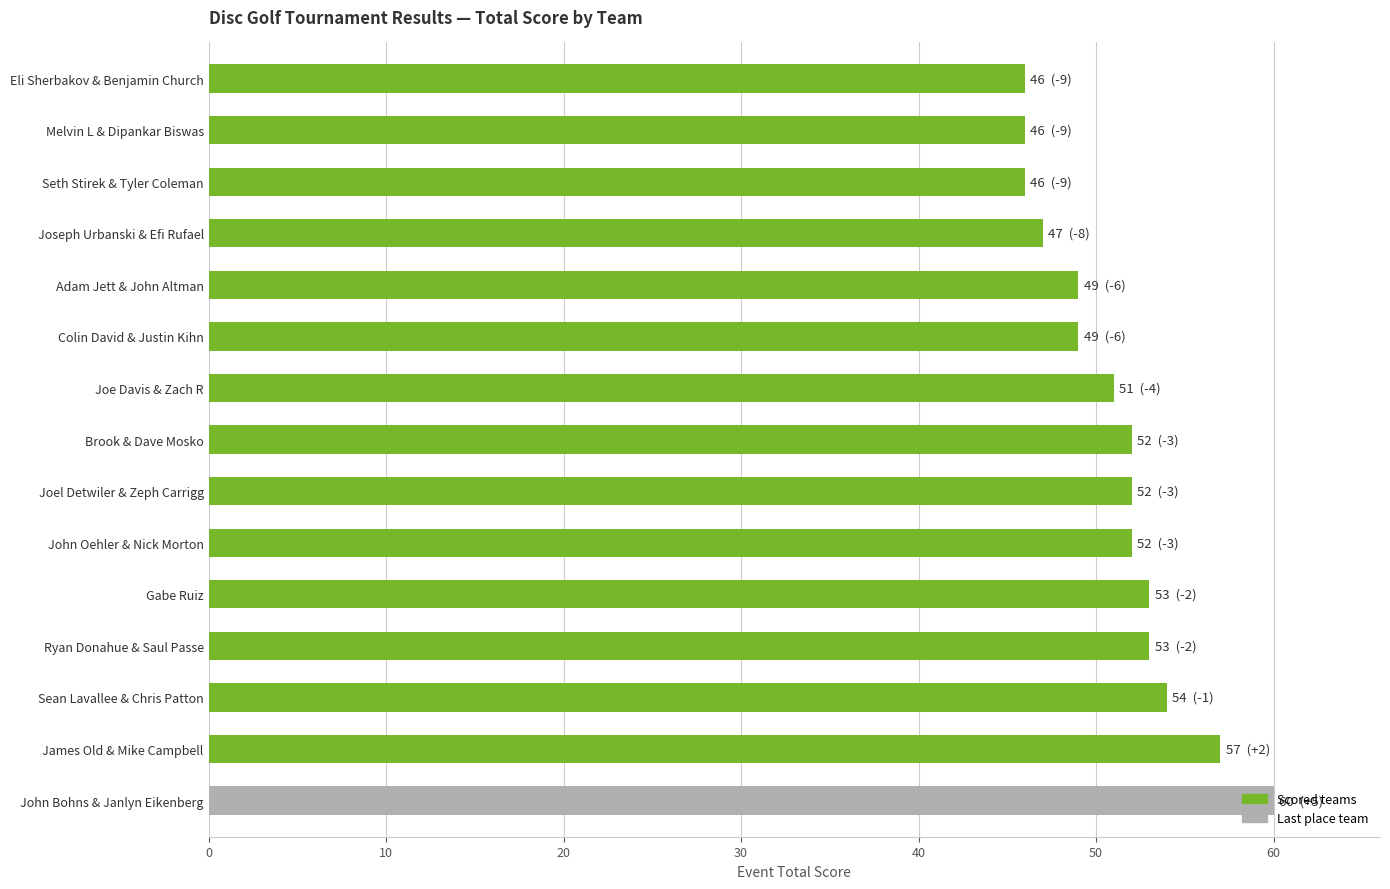

Is it true that the value at Joel Detwiler & Zeph Carrigg is 52?

True